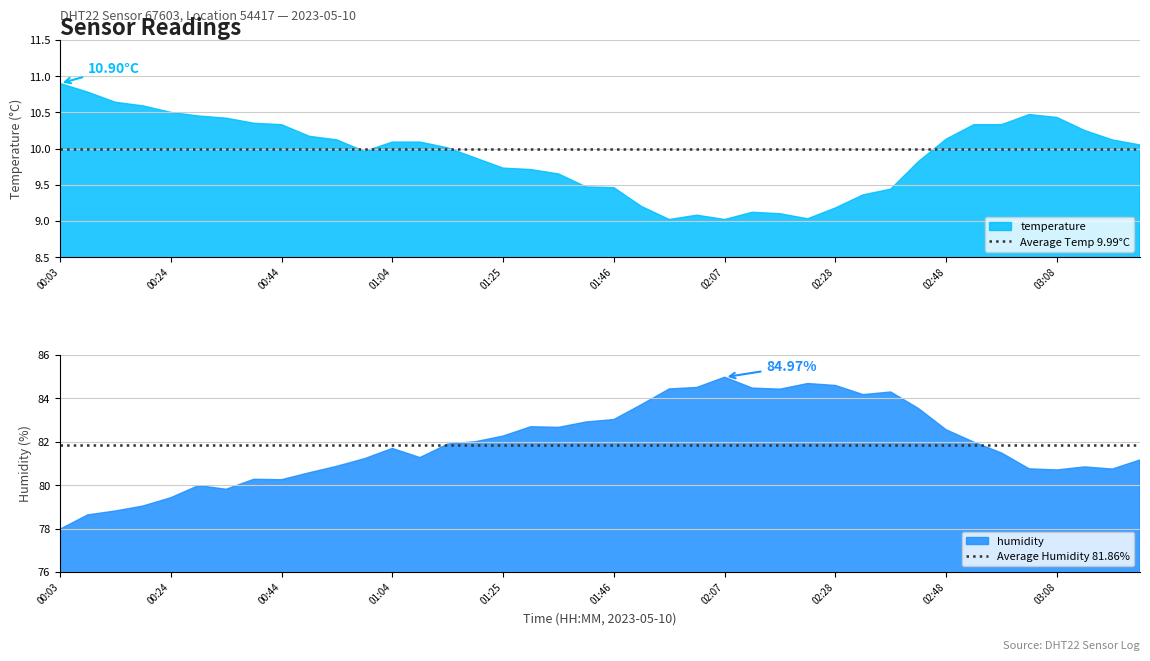

The Average Humidity 81.86% series shows 81.9 at 00:03. True or false?

True